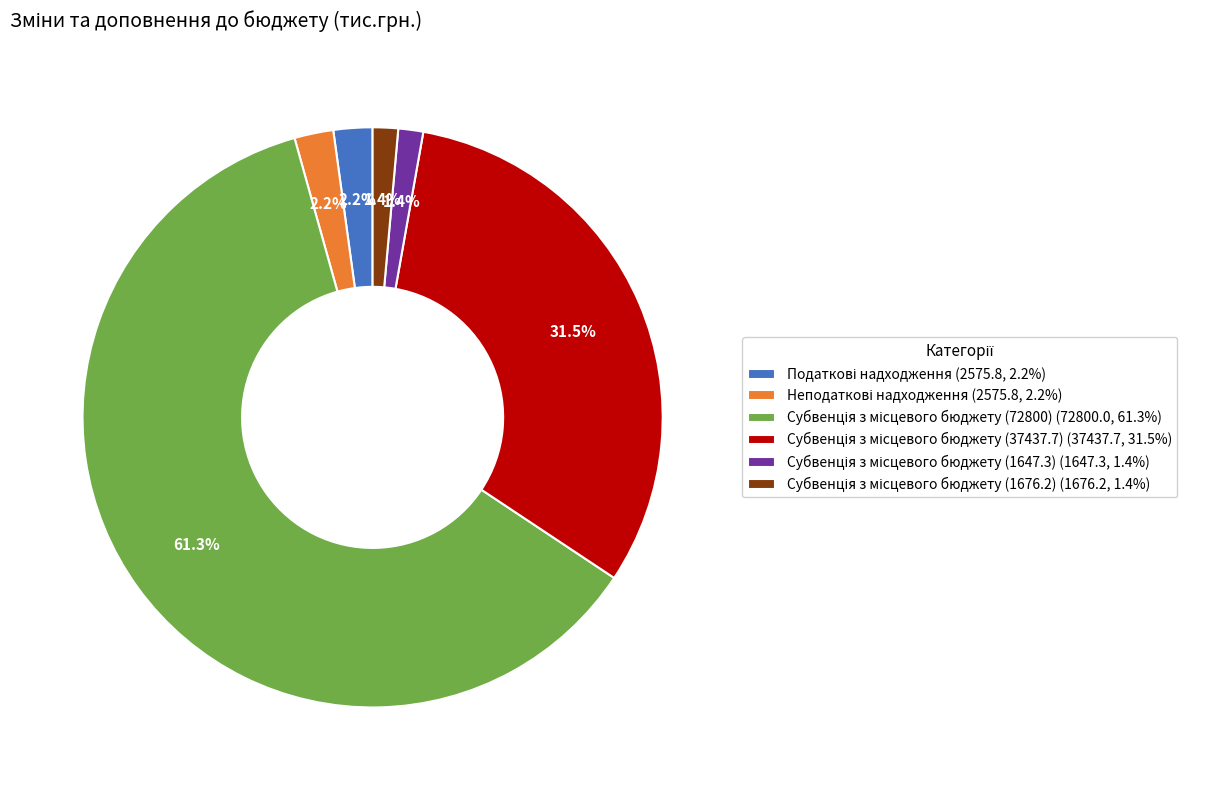

Does any single category account for the majority?

Yes